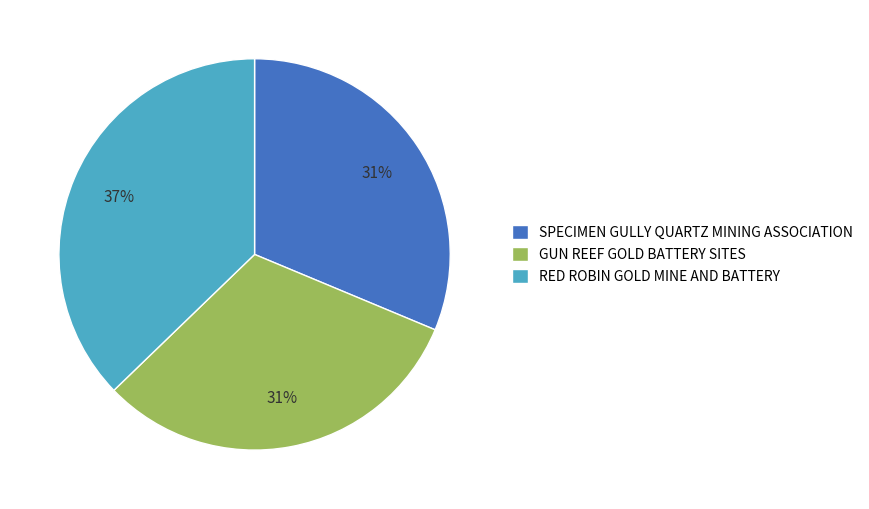

Do RED ROBIN GOLD MINE AND BATTERY and GUN REEF GOLD BATTERY SITES together represent more than half of the pie?

Yes